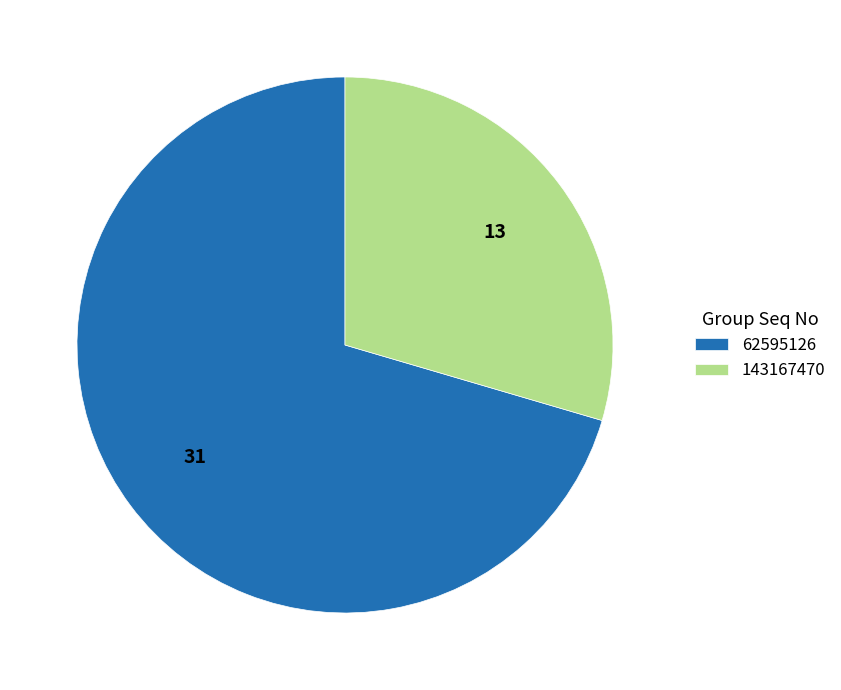

Is the sum of 62595126 and 143167470 greater than half?

Yes